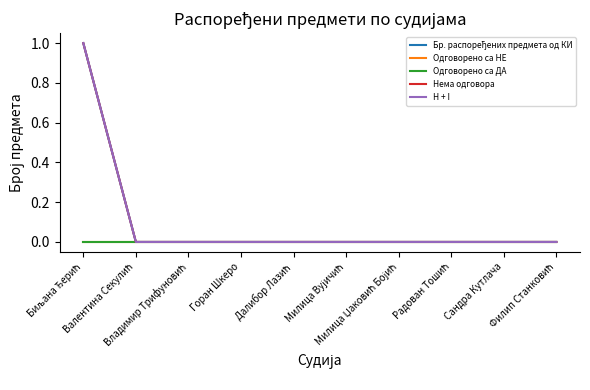

Does the chart display data point markers on the line(s)?

No